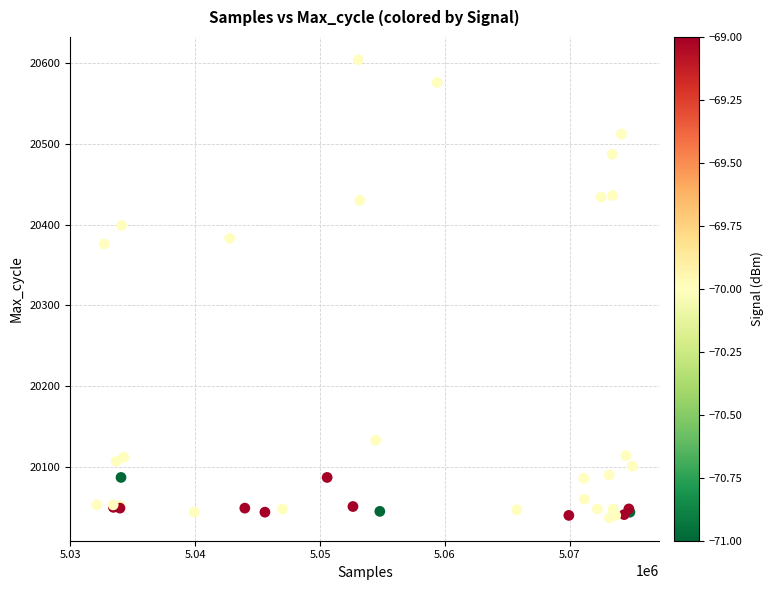

What Y value in the scatter plot is closest to 20320?

20376